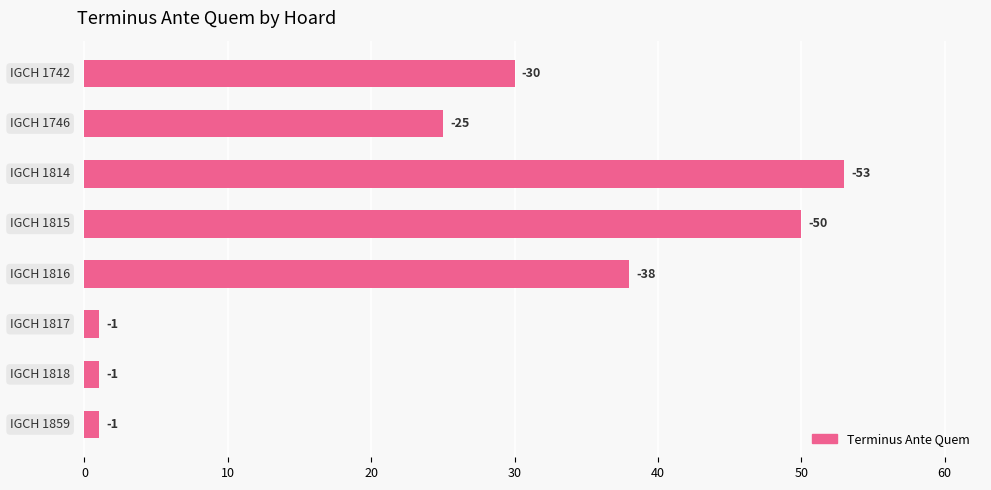

How many bars are there in total?

8